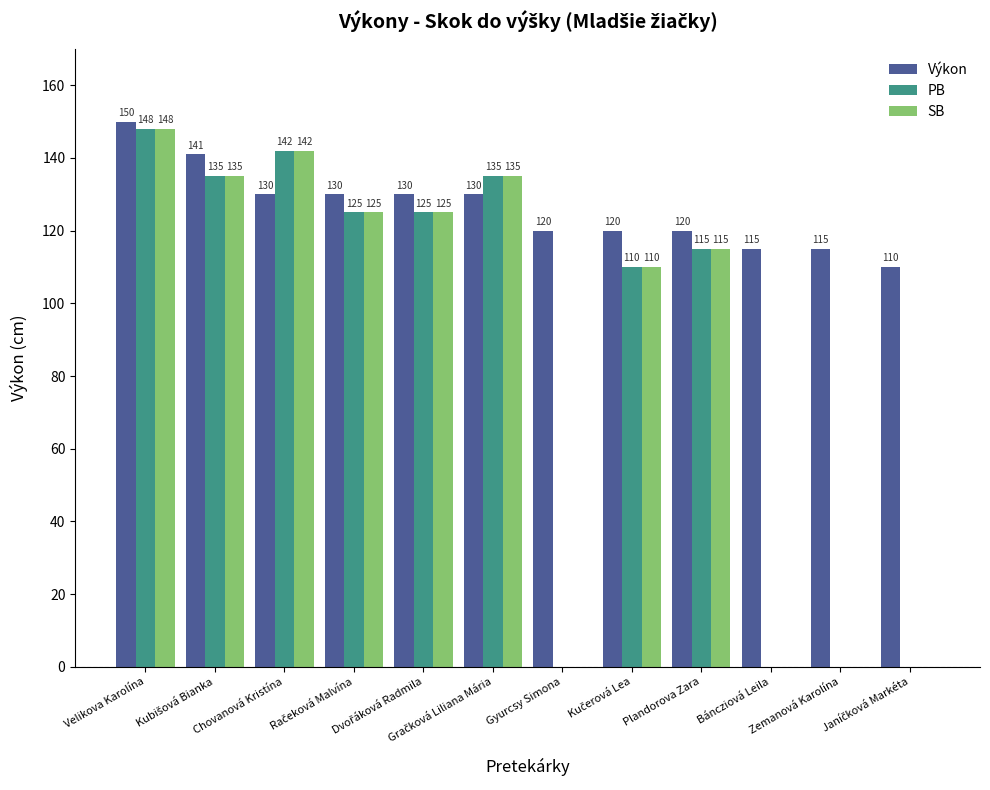

What is the highest value of the Výkon series?

150